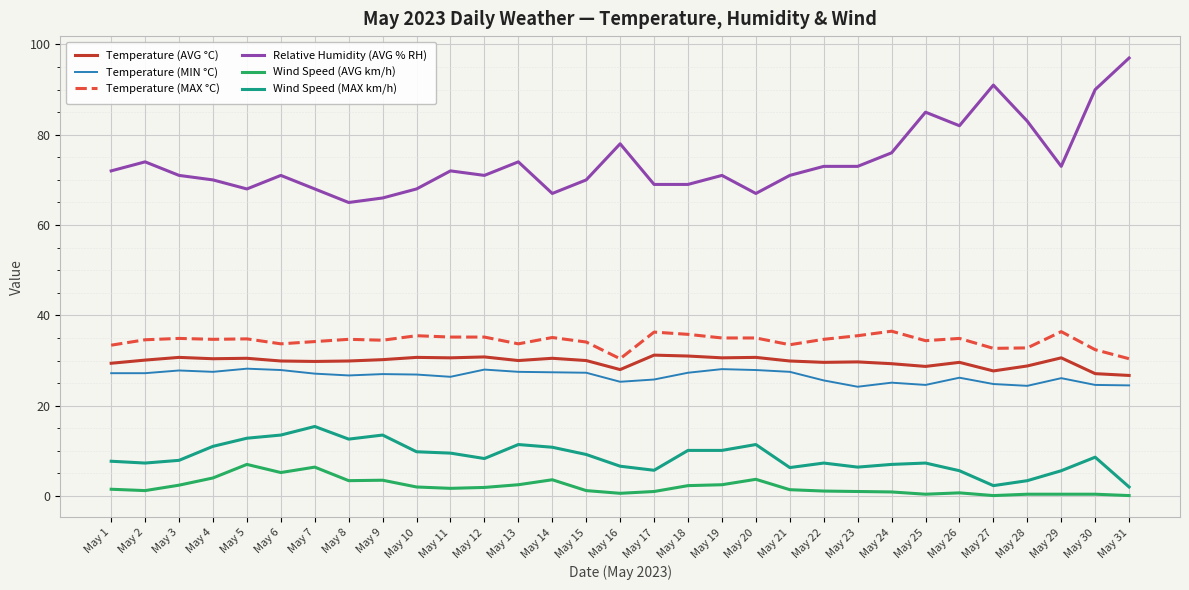

Rank the series by their maximum value, from highest to lowest.

Relative Humidity (AVG % RH), Temperature (MAX °C), Temperature (AVG °C), Temperature (MIN °C), Wind Speed (MAX km/h), Wind Speed (AVG km/h)